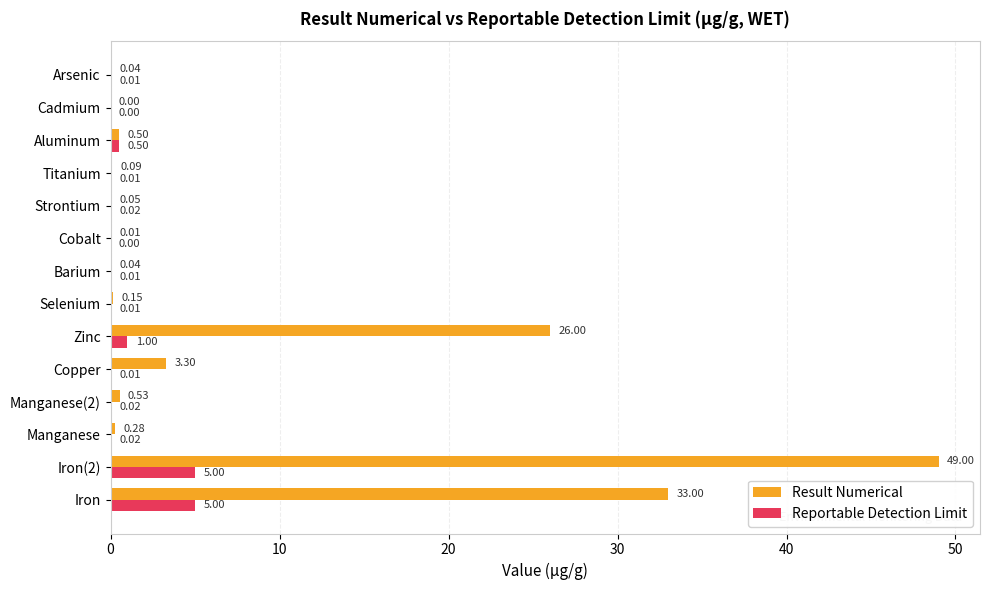

What is the sum of the Reportable Detection Limit values at Selenium and Aluminum?

0.5